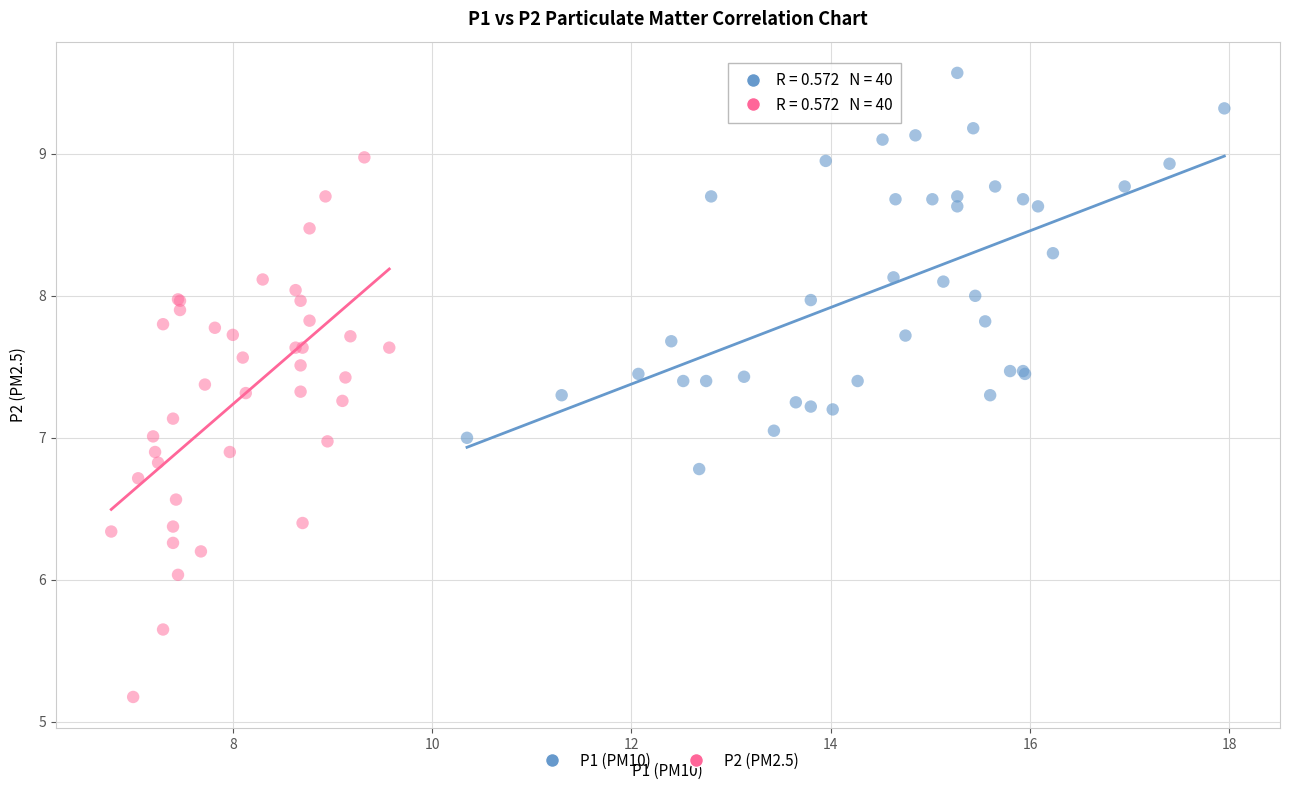

Which series contains the lowest Y value?

P2 (PM2.5)